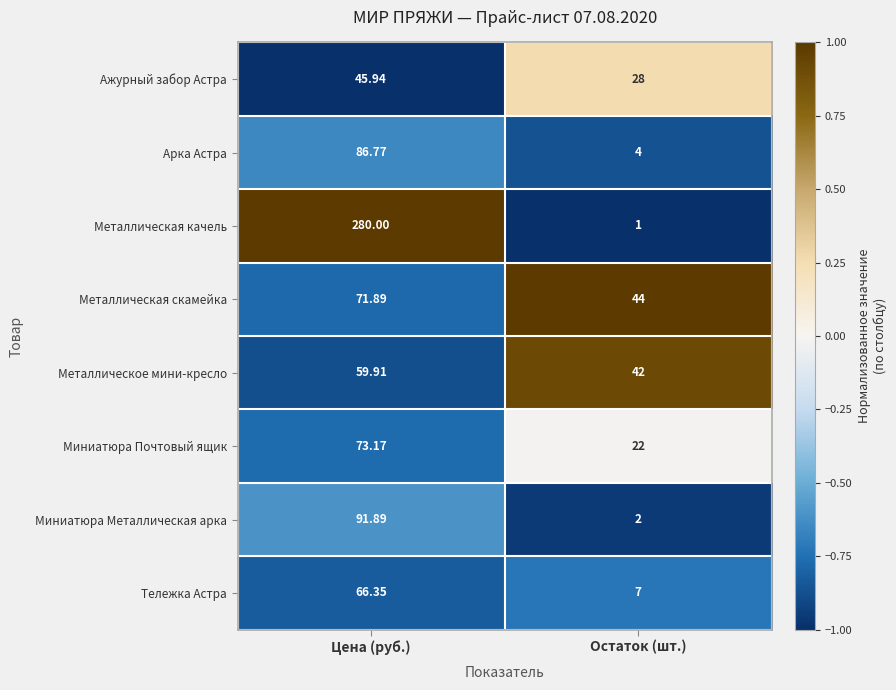

Rank the series by their maximum value, from lowest to highest.

Ажурный забор Астра, Металлическое мини-кресло, Тележка Астра, Металлическая скамейка, Миниатюра Почтовый ящик, Арка Астра, Миниатюра Металлическая арка, Металлическая качель